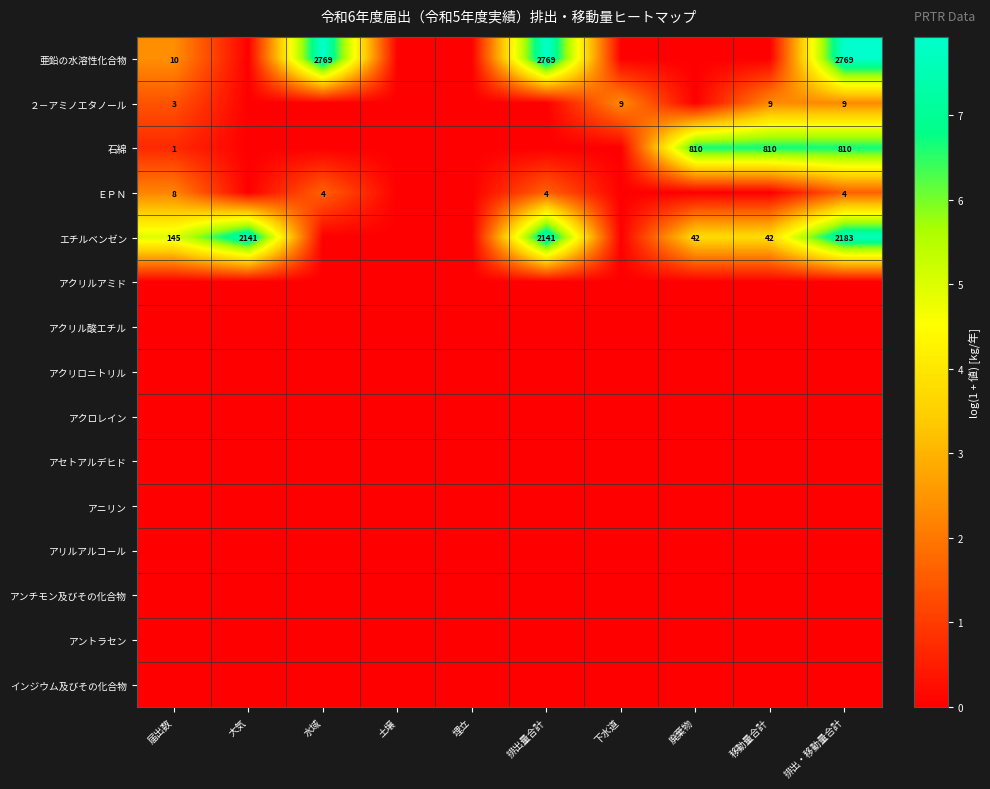

The value of エチルベンゼン at 届出数 is 145. True or false?

True